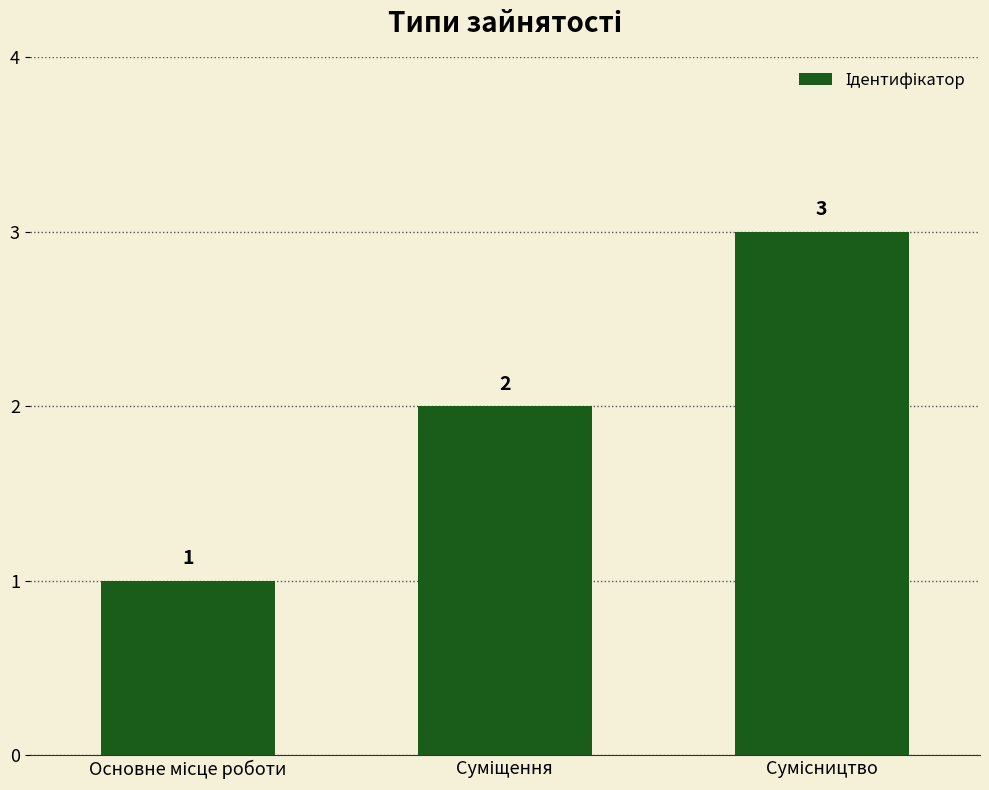

Count the values in the range 1 to 3.

3